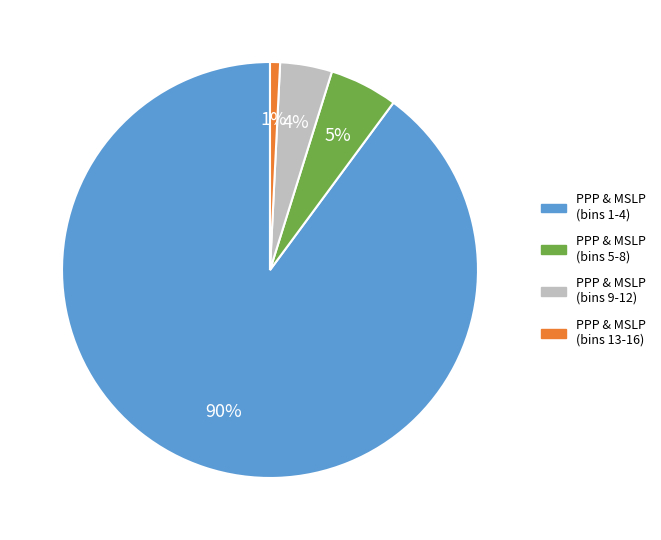

Rank the categories by value from highest to lowest.

PPP & MSLP (bins 1-4), PPP & MSLP (bins 5-8), PPP & MSLP (bins 9-12), PPP & MSLP (bins 13-16)